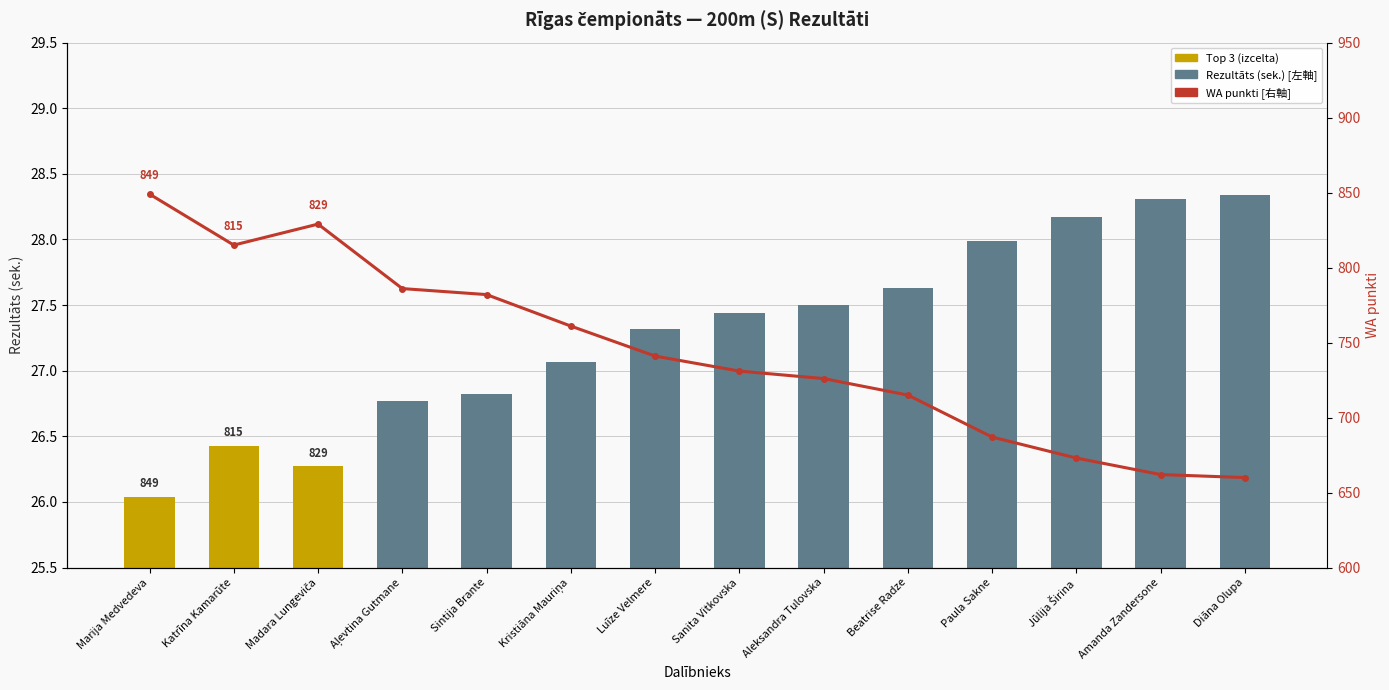

Rank the series at Marija Medvedeva from highest to lowest value.

WA punkti [右軸], Rezultāts (sek.) [左軸]